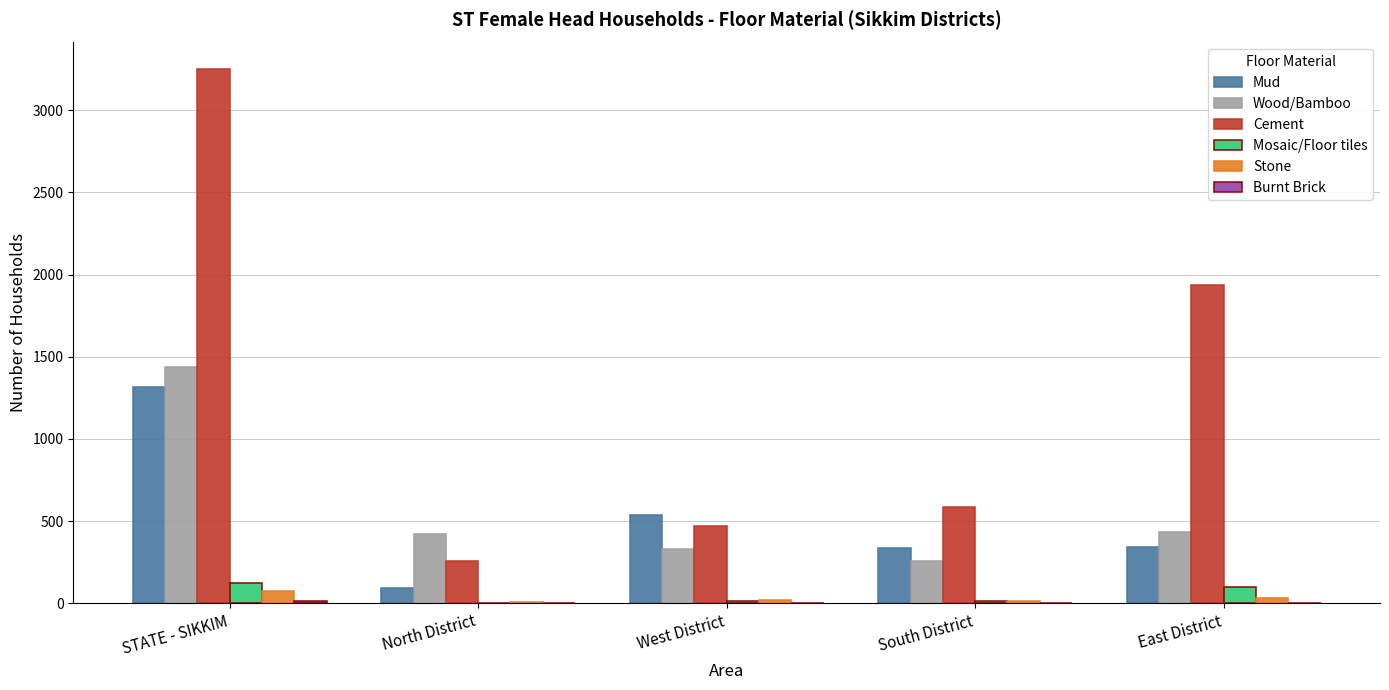

At which category does the chart reach its peak across all series?

STATE - SIKKIM